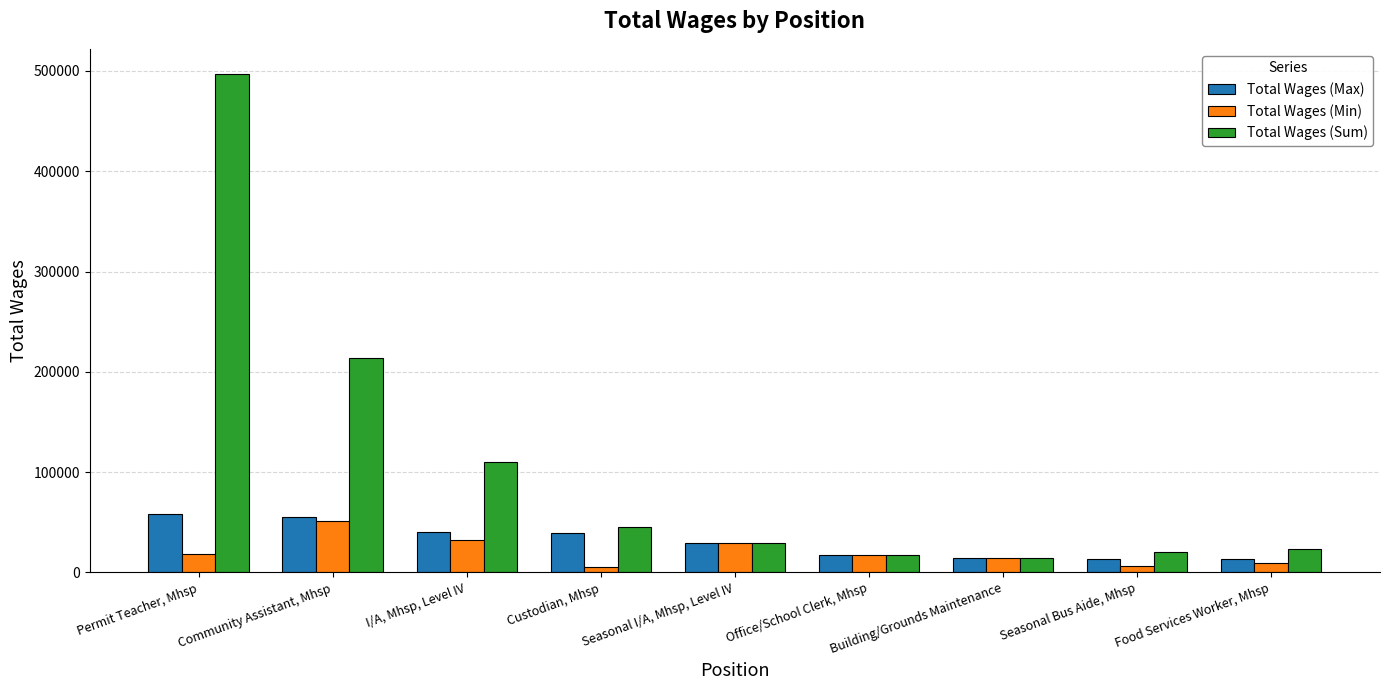

What is the approximate value of Total Wages (Max) at Building/Grounds Maintenance?

14680